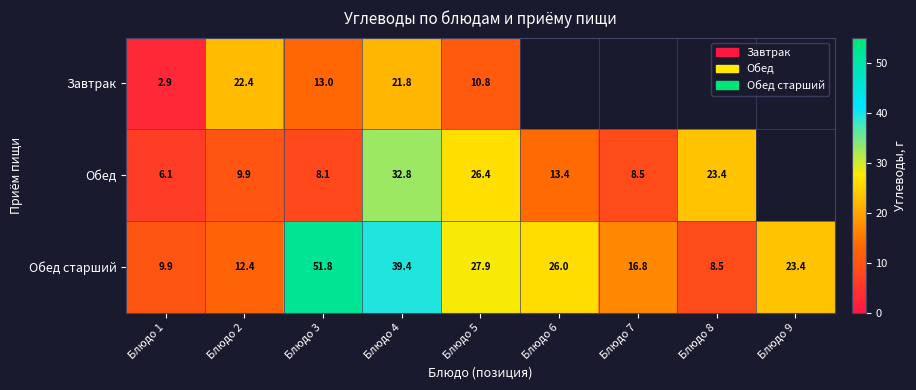

Where is Обед старший nearest to the value 30?

Блюдо 5